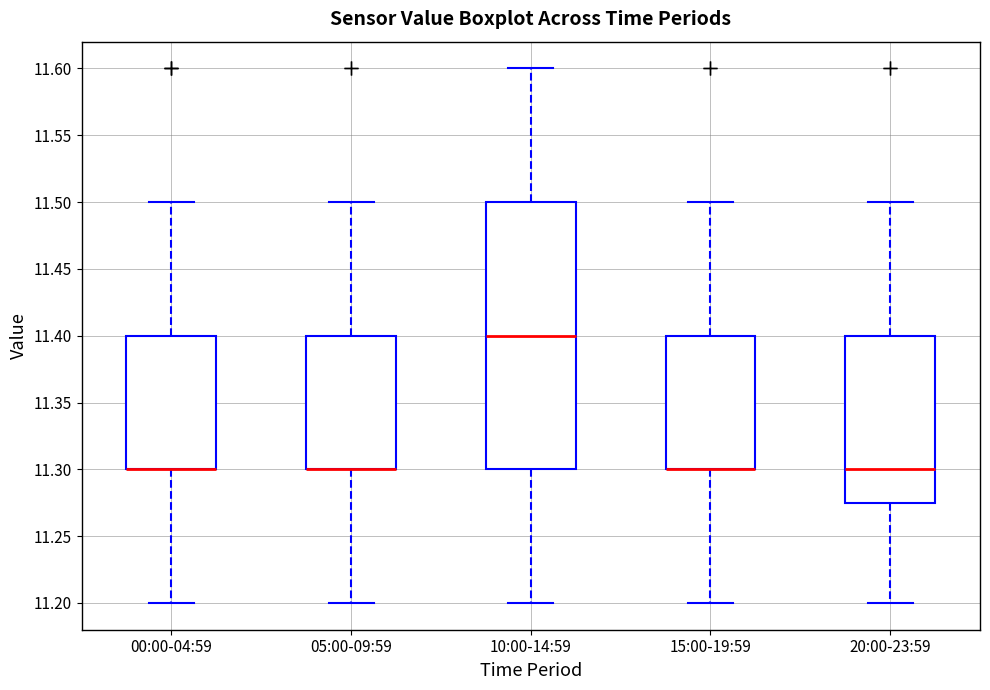

Reading left to right, transcribe this box plot: for each box, give where its median line is, the range the box spans, and where its two whiskers end, as read against the y-axis. The values are not printed on the chart, so give them approximately, as read against the axis.

00:00-04:59: median 11.300 (drawn on the box's lower edge), box 11.300 to 11.400, whiskers 11.200 to 11.500
05:00-09:59: median 11.300 (drawn on the box's lower edge), box 11.300 to 11.400, whiskers 11.200 to 11.500
10:00-14:59: median 11.400, box 11.300 to 11.500, whiskers 11.200 to 11.600
15:00-19:59: median 11.300 (drawn on the box's lower edge), box 11.300 to 11.400, whiskers 11.200 to 11.500
20:00-23:59: median 11.300, box 11.275 to 11.400, whiskers 11.200 to 11.500